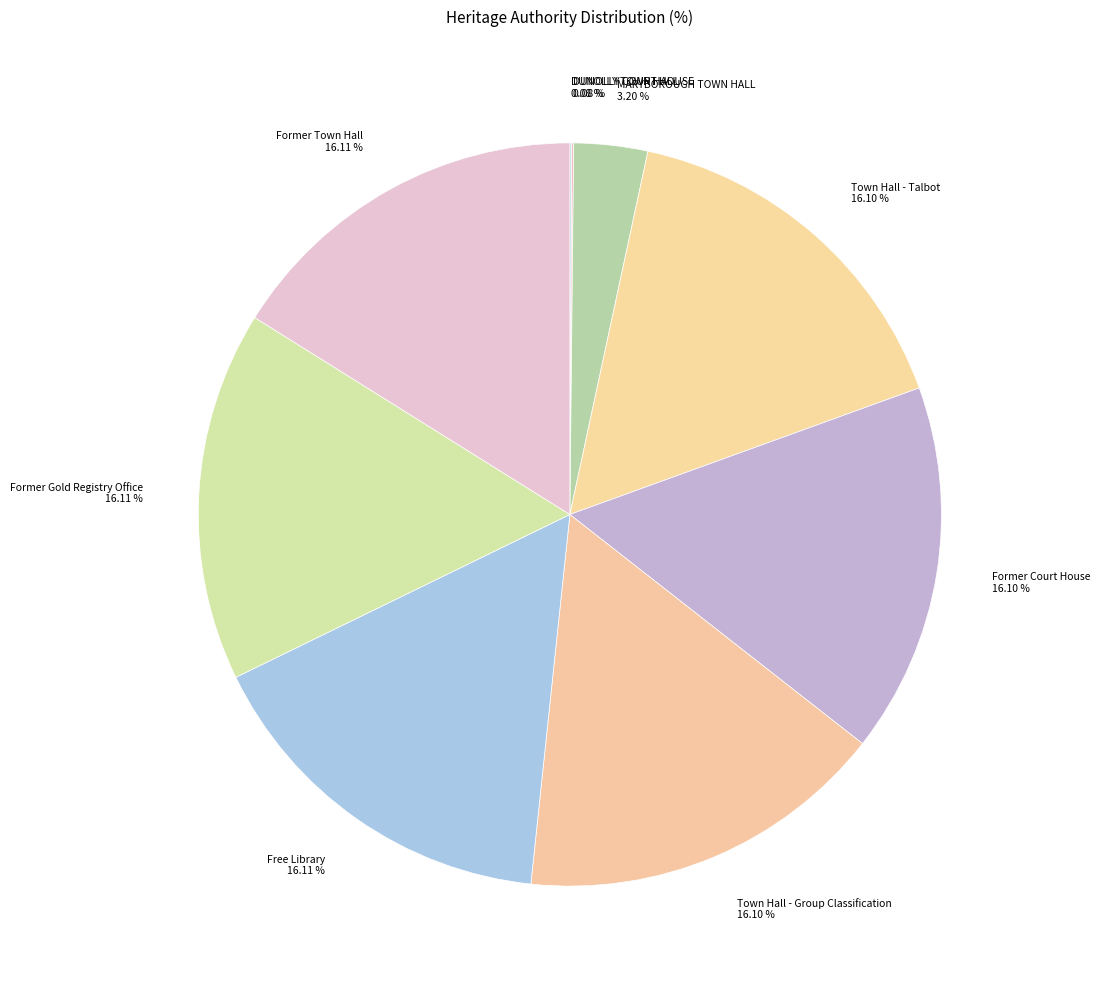

Does any single category account for the majority?

No